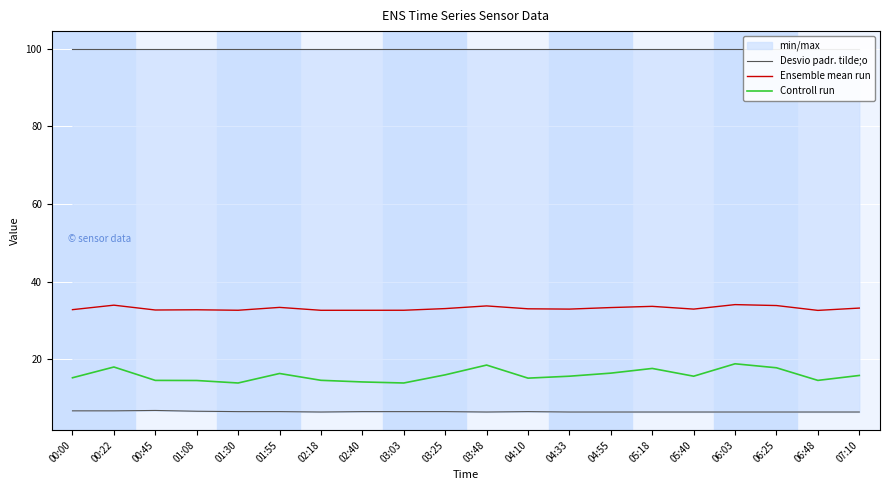

Rank the series at 04:10 from highest to lowest value.

Desvio padr. tilde;o, Ensemble mean run, Controll run